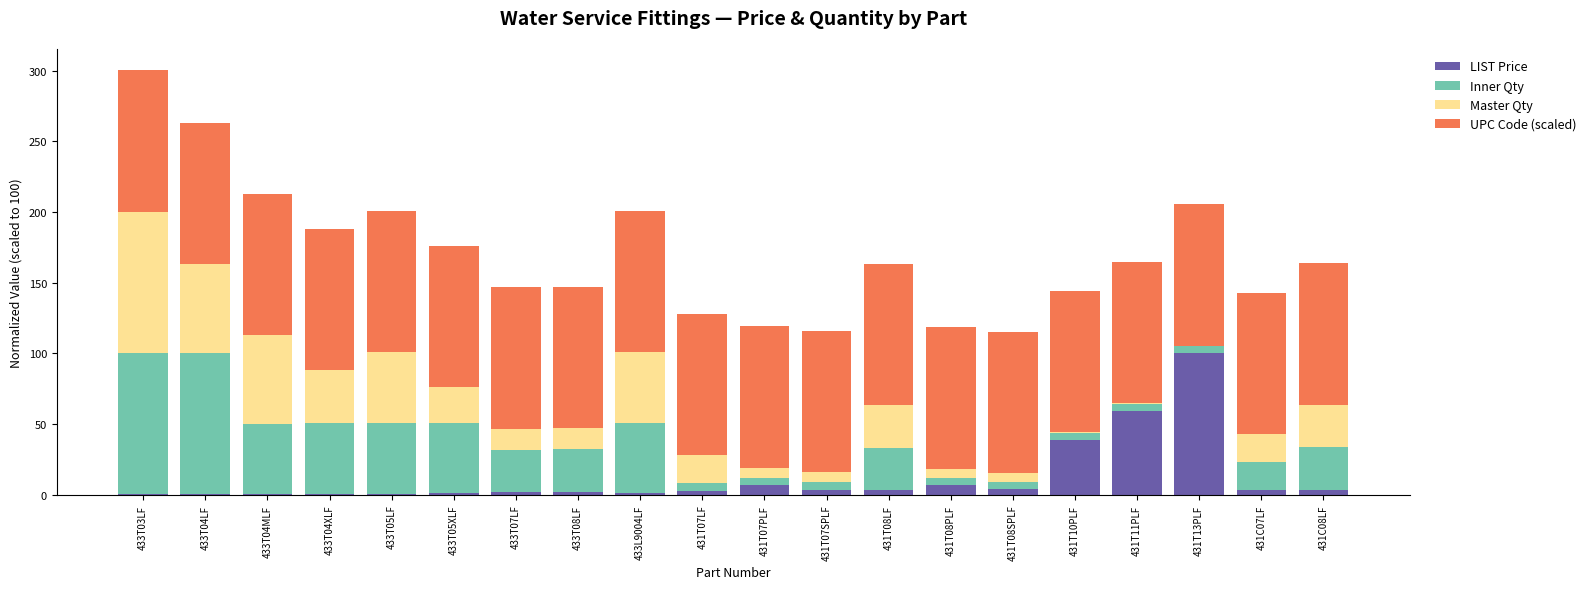

The LIST Price series shows 1.7 at 433T07LF. True or false?

True